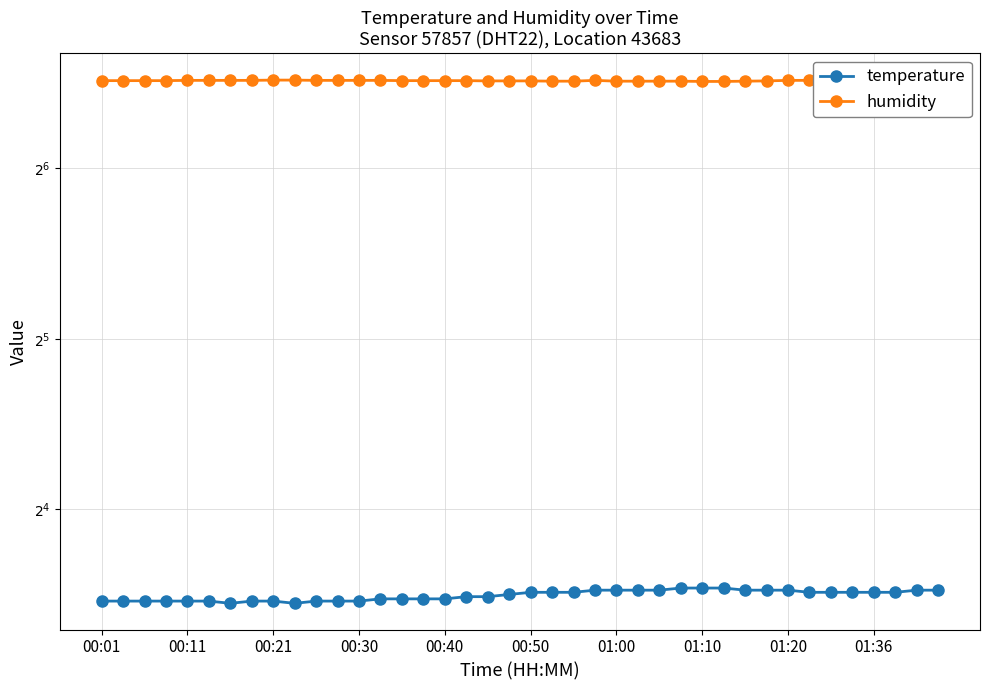

Count the number of data series in this chart.

2